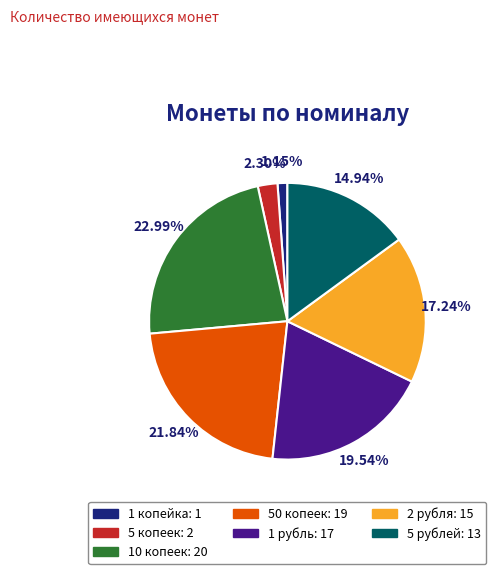

What percentage is the 1 рубль slice, to the nearest percent?

20%